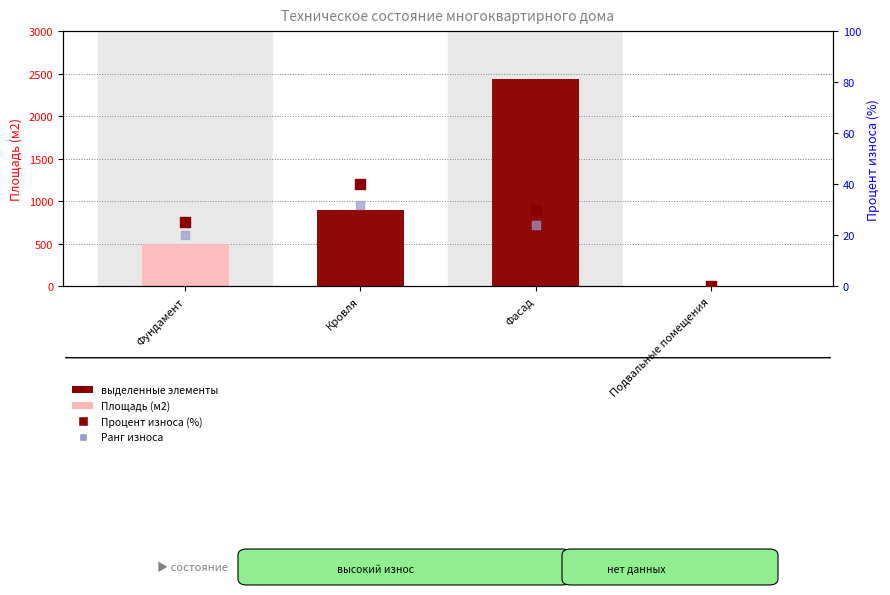

What is the total value across all series at Кровля?

965.8